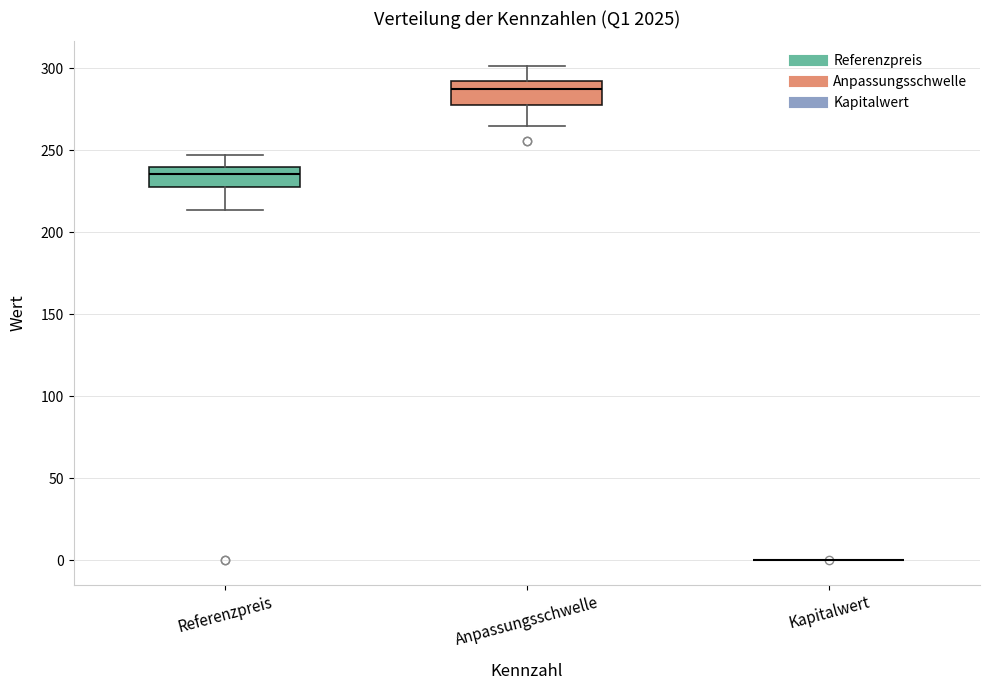

Reading left to right, read every box against the y-axis: the position of its median line, the range the box covers, and the ends of its whiskers. The values are not printed on the chart, so give them approximately, as read against the axis.

Referenzpreis: median 235, box 230 to 240, whiskers 215 to 245
Anpassungsschwelle: median 290, box 280 to 295, whiskers 265 to 300
Kapitalwert: box collapsed to a line at 0, whiskers 0 to 0